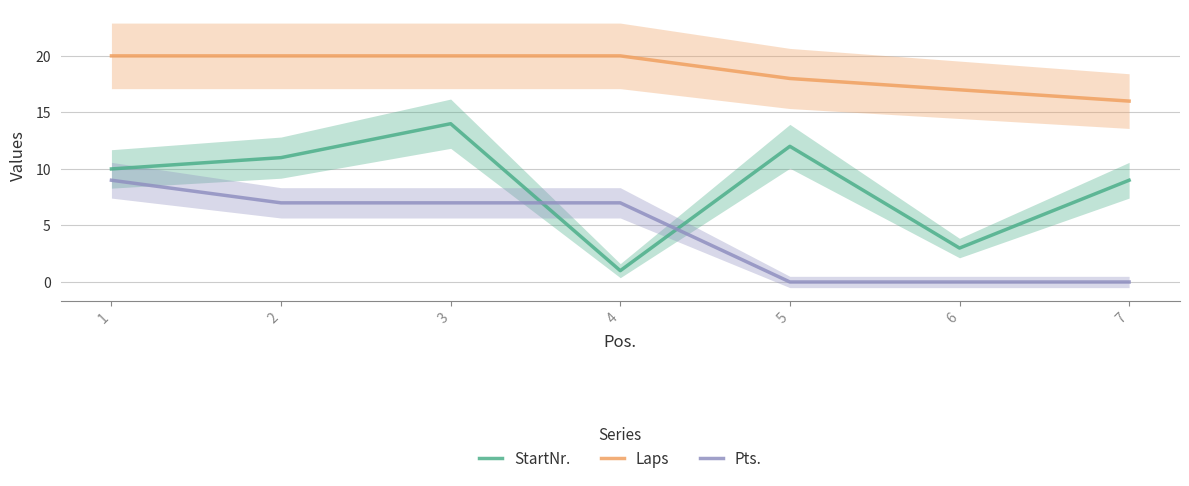

The value of Laps at 3 is 8. True or false?

False